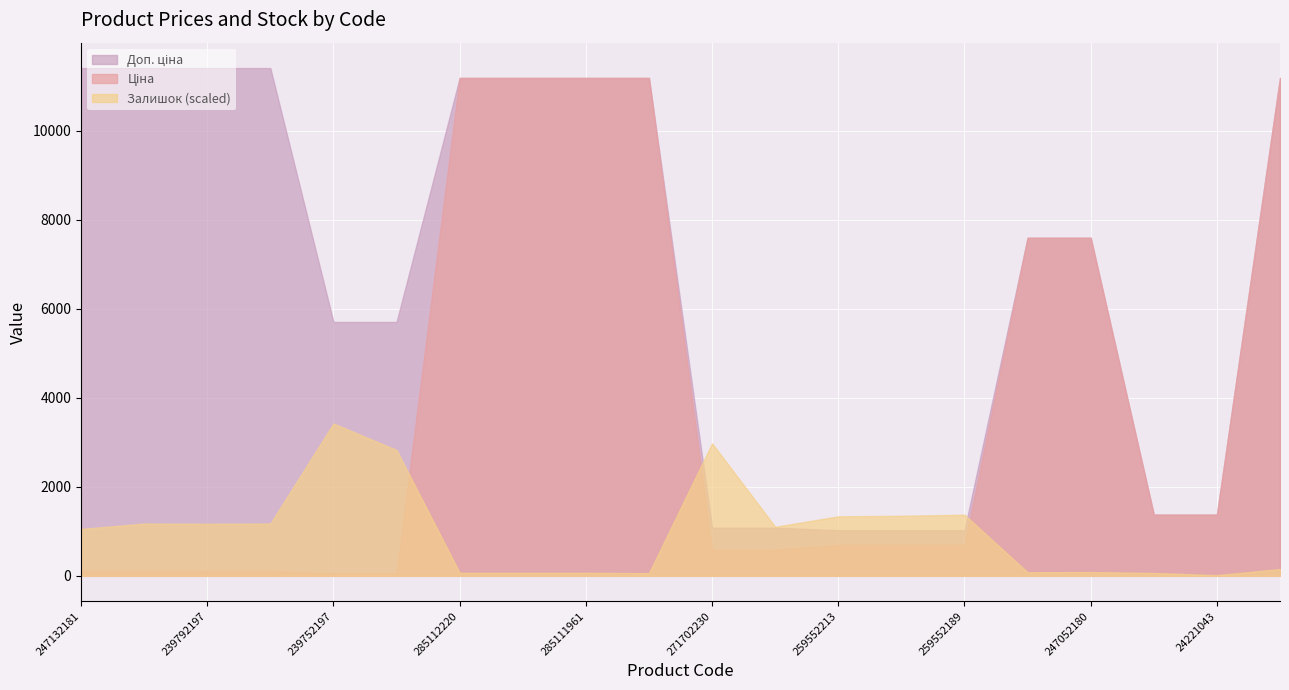

Rank the series by their maximum value, from highest to lowest.

Доп. ціна, Ціна, Залишок